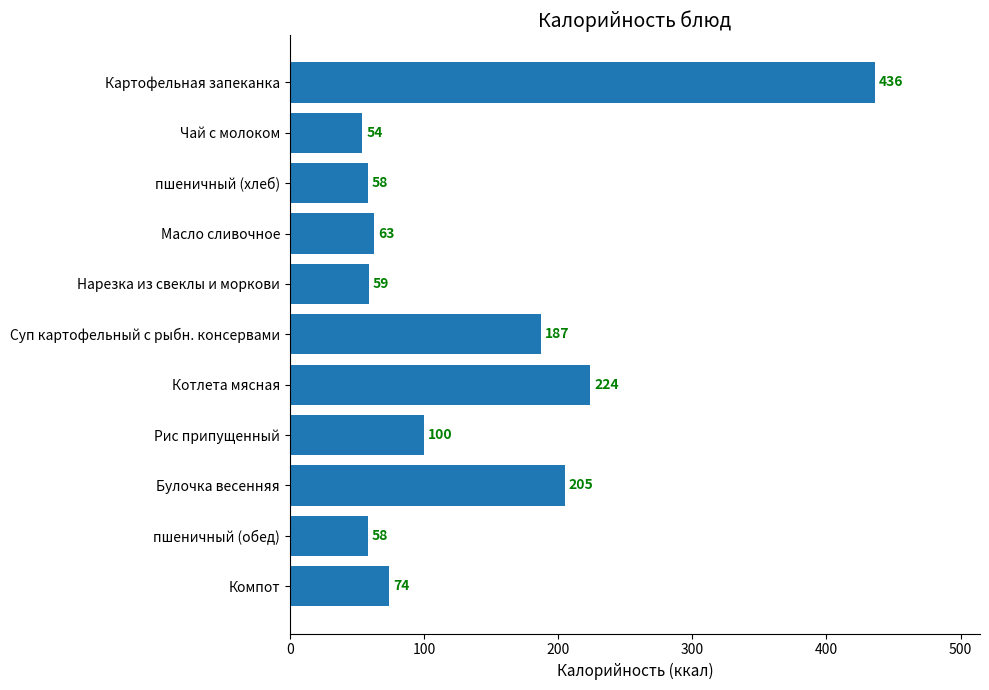

What is the smallest value displayed?

54